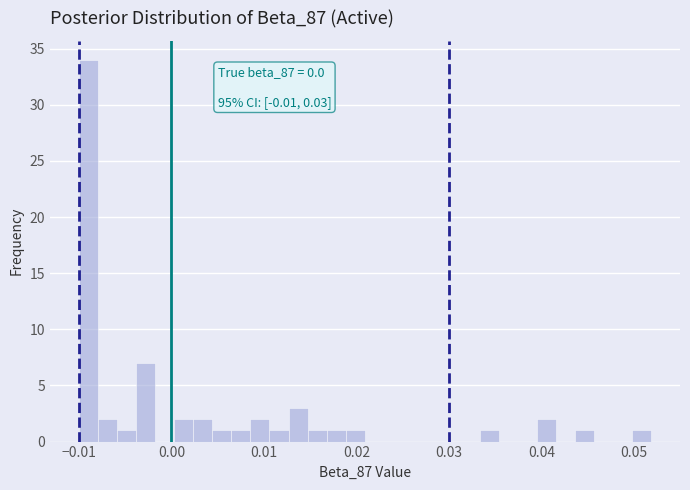

Read against the x-axis, roughly where is the centre of the tallest bar?

-0.009